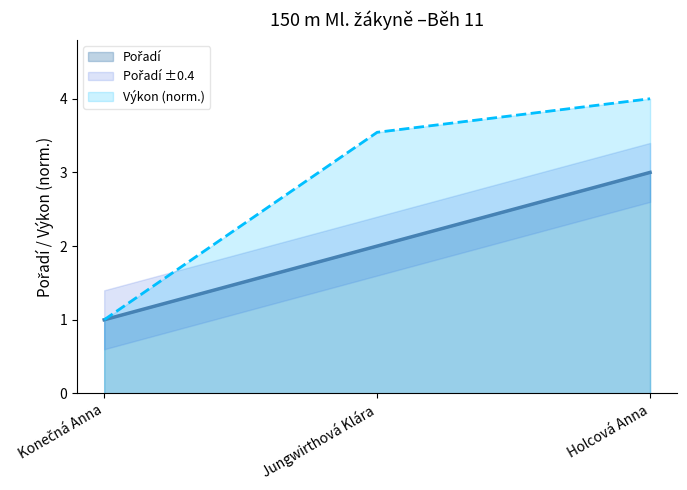

What is the smallest value displayed?

1